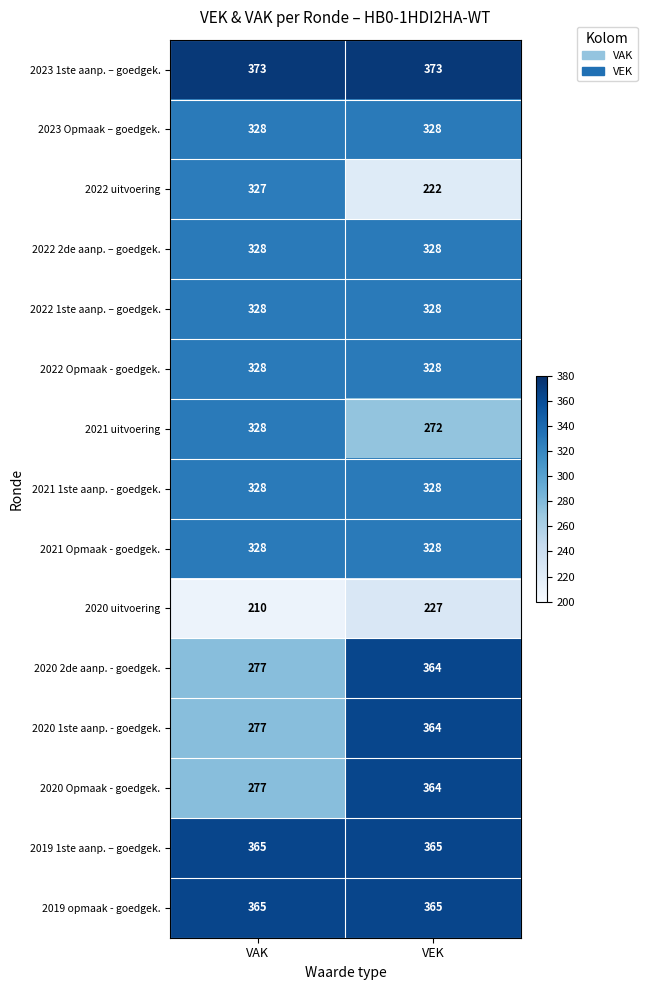

True or false: 2020 2de aanp. - goedgek. has a value of 364 at VEK.

True